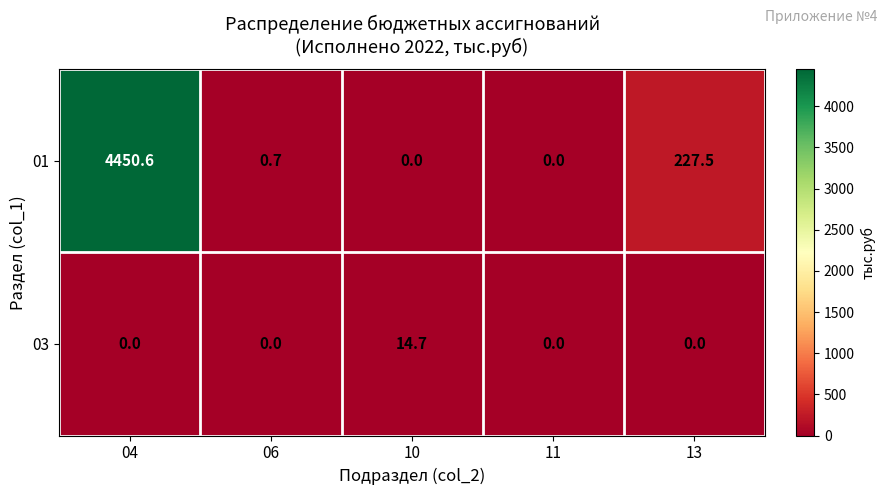

True or false: 01 has a value of 0.7 at 06.

True